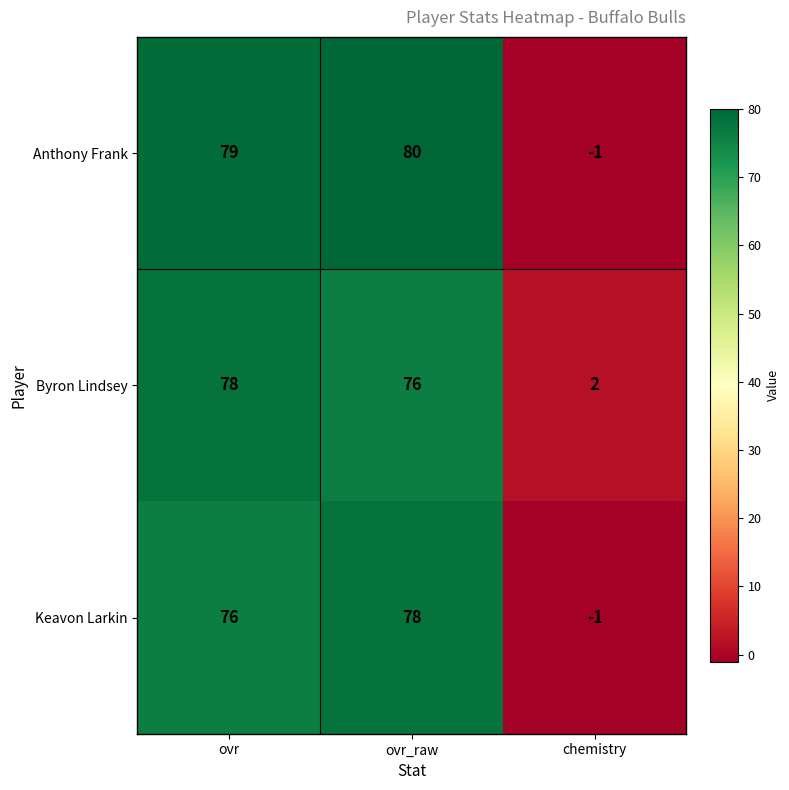

What is the highest value of the Keavon Larkin series?

78